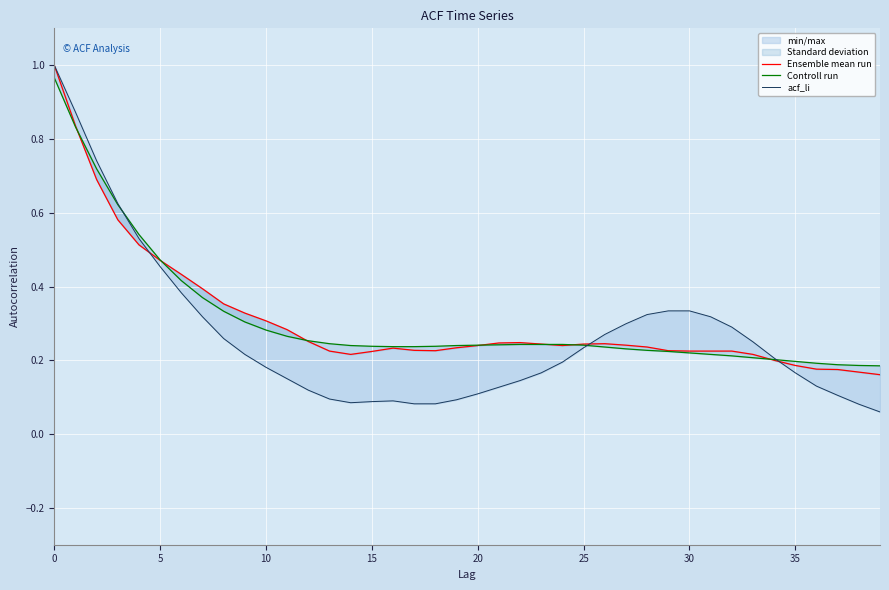

Count the Ensemble mean run values in the range 0 to 1.

40